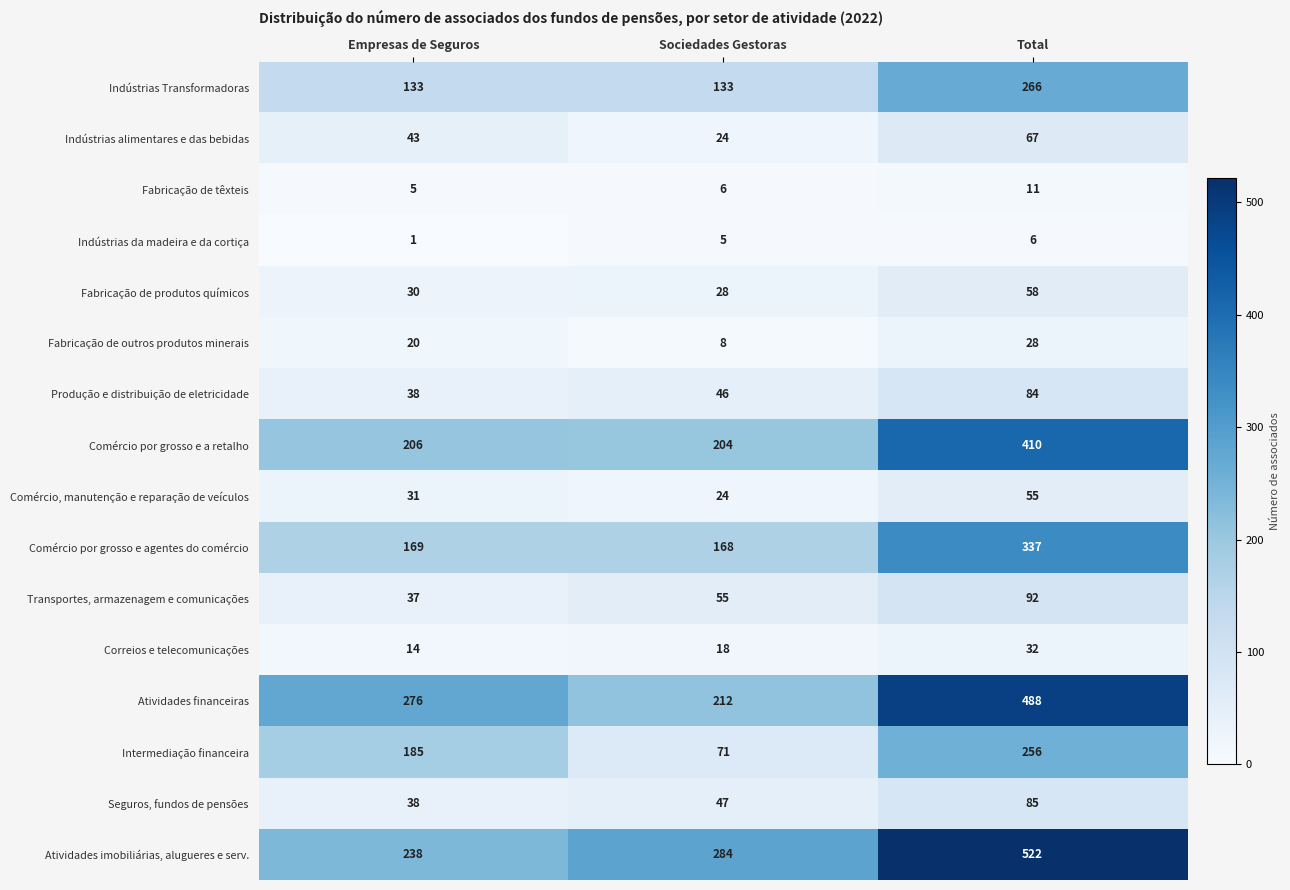

At which label is Indústrias da madeira e da cortiça closest to 3?

Empresas de Seguros